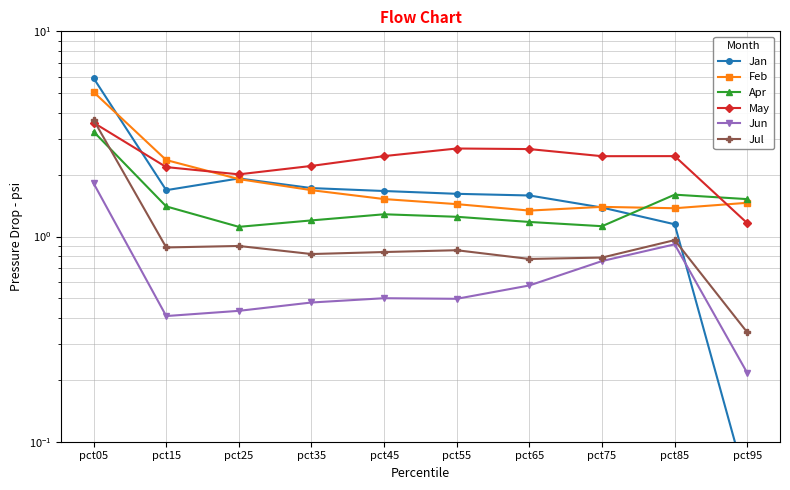

True or false: Apr and Feb cross at least once.

True